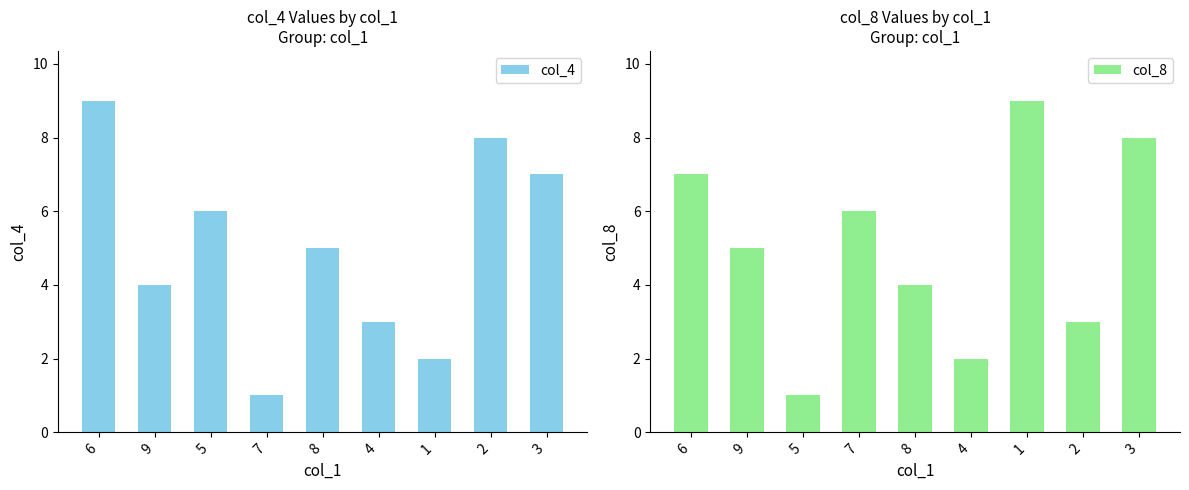

Rank the series at 9 from lowest to highest value.

col_4, col_8